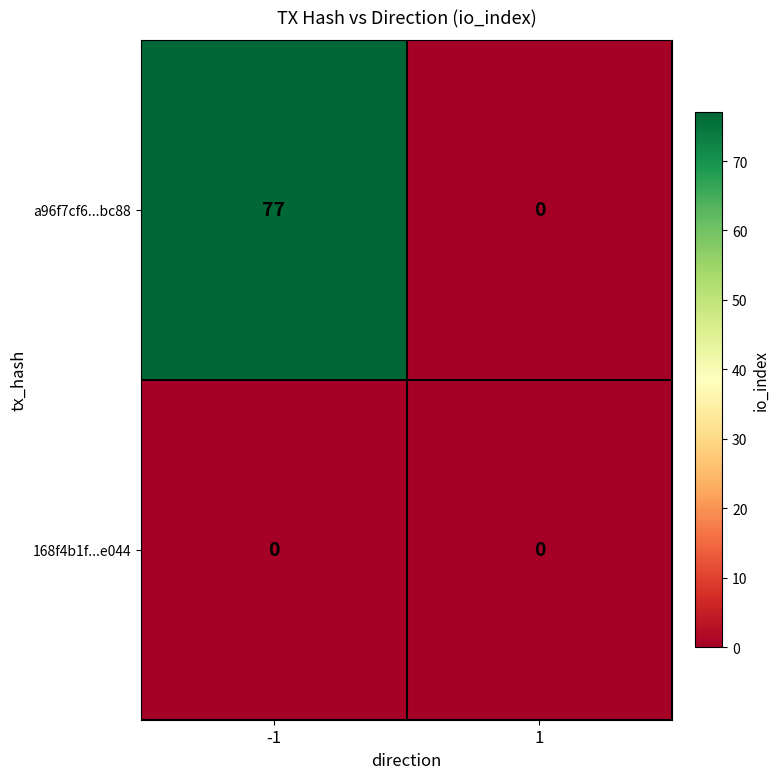

Which series has the largest range (max minus min)?

a96f7cf6...bc88